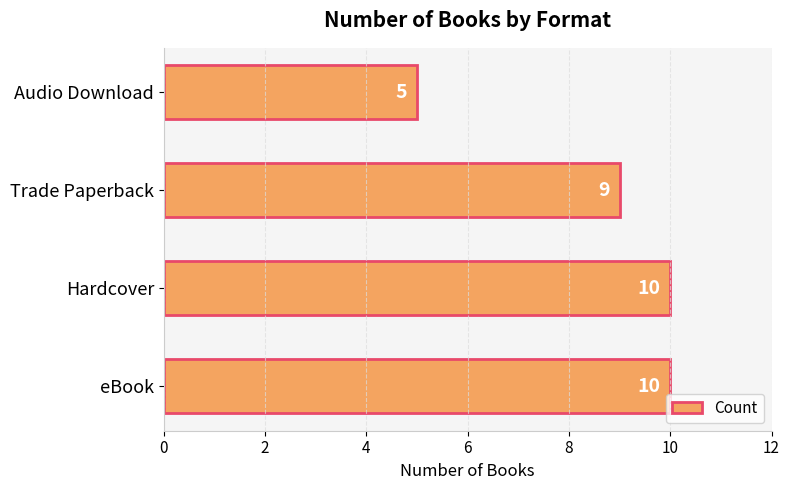

The value at eBook is 10. True or false?

True